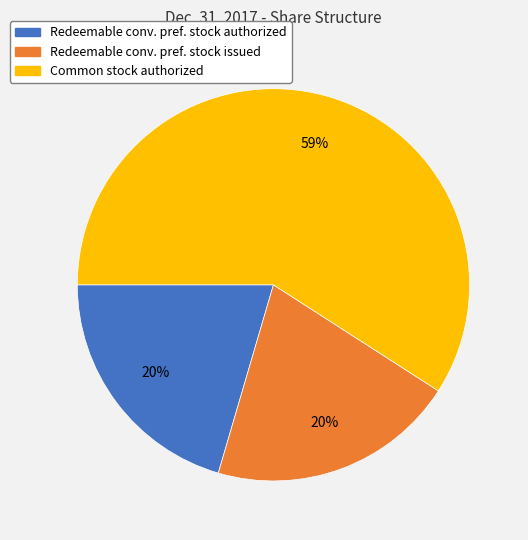

What is the largest slice in the pie chart?

Common stock authorized